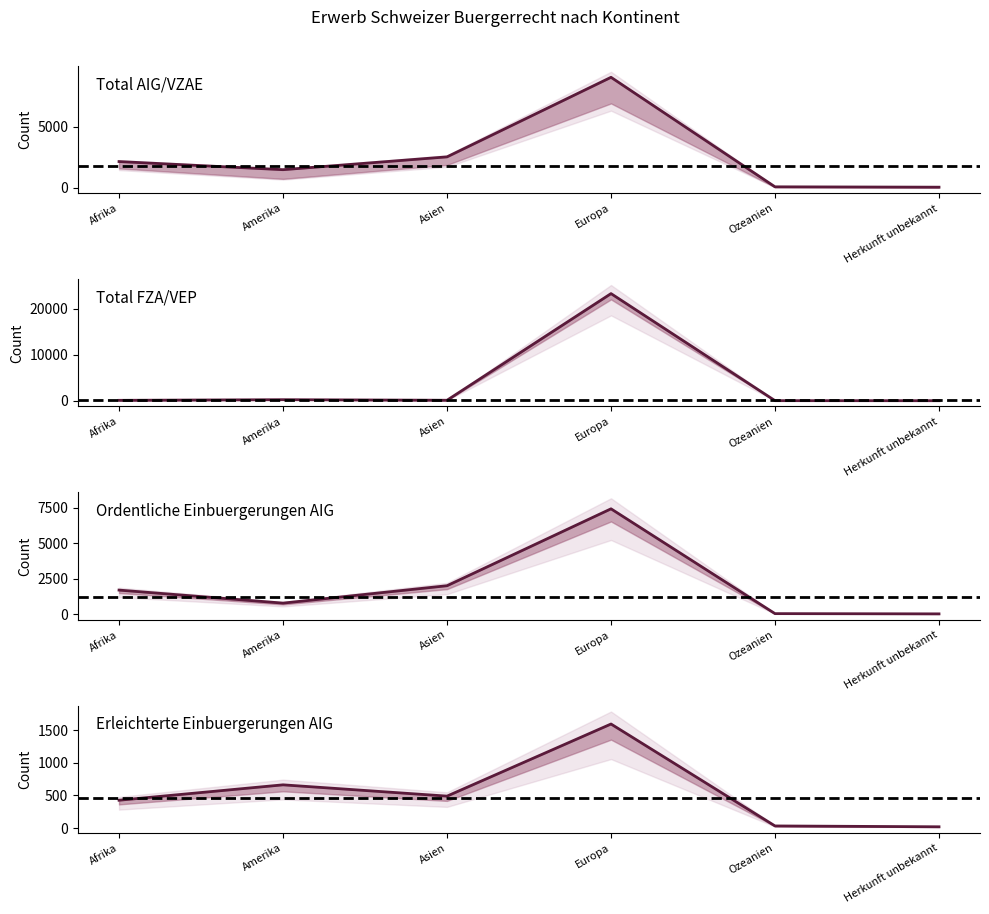

Where do Total FZA/VEP and Total AIG/VZAE first cross each other?

Asien and Europa